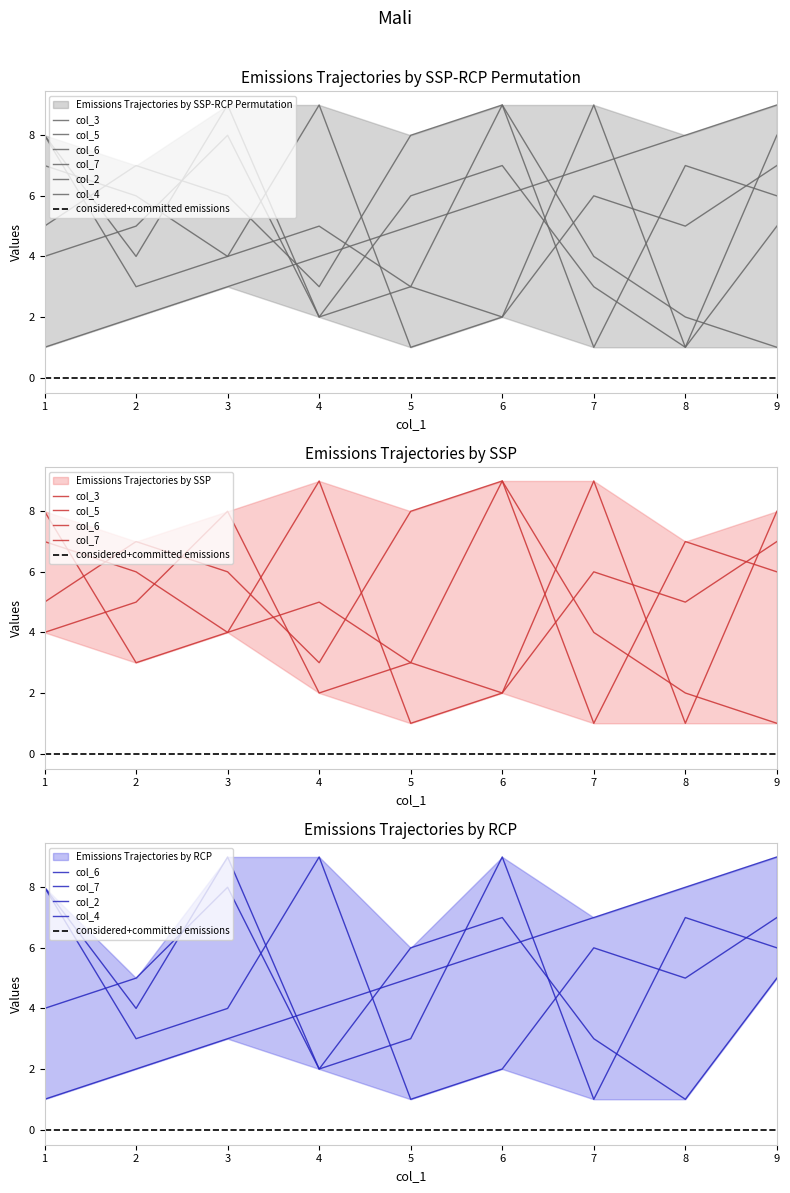

At how many categories does at least one series exceed 6?

9